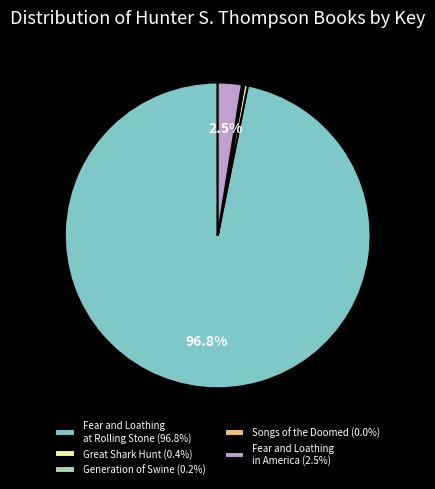

Is there a majority slice in this chart?

Yes